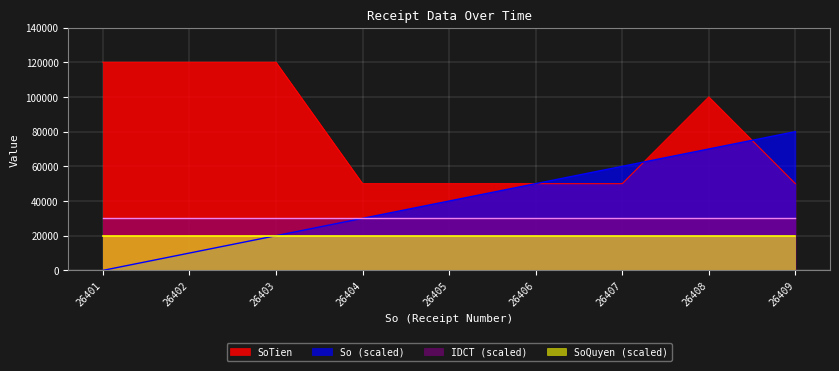

Count the So values in the range 20000 to 60000.

5